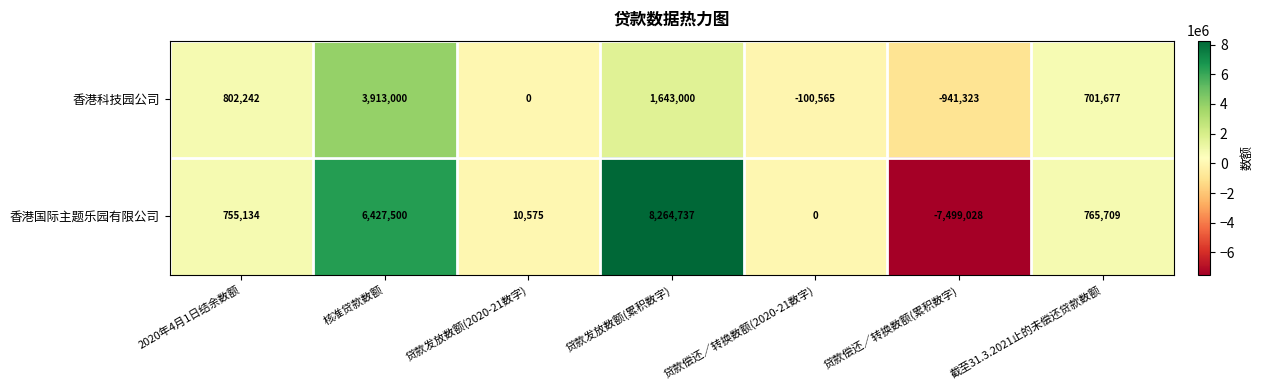

What is the smallest value displayed?

-7499028